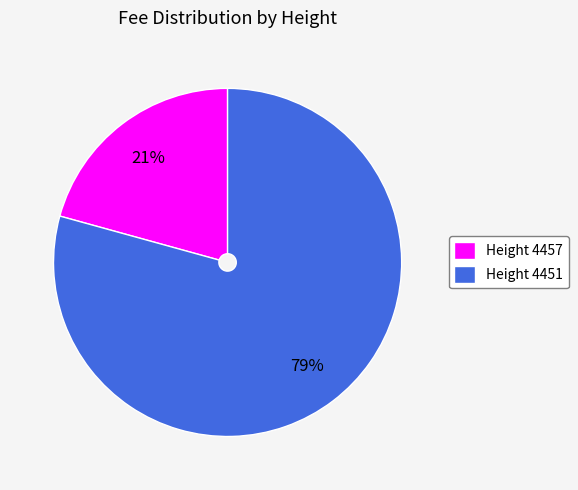

Which slice represents more than half of the pie?

Height 4451